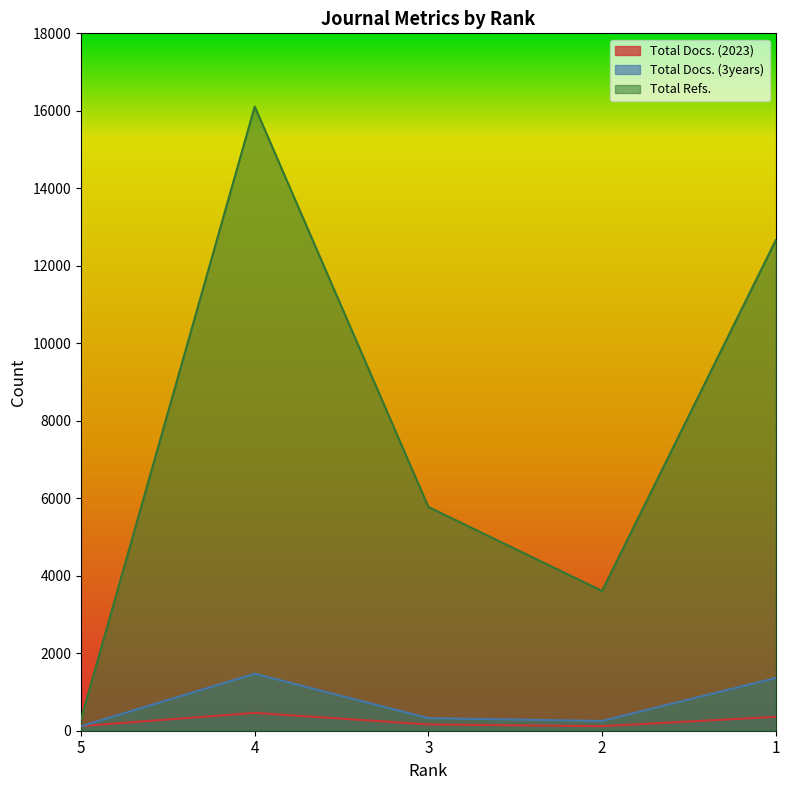

Which series has the largest total across all categories?

Total Refs.